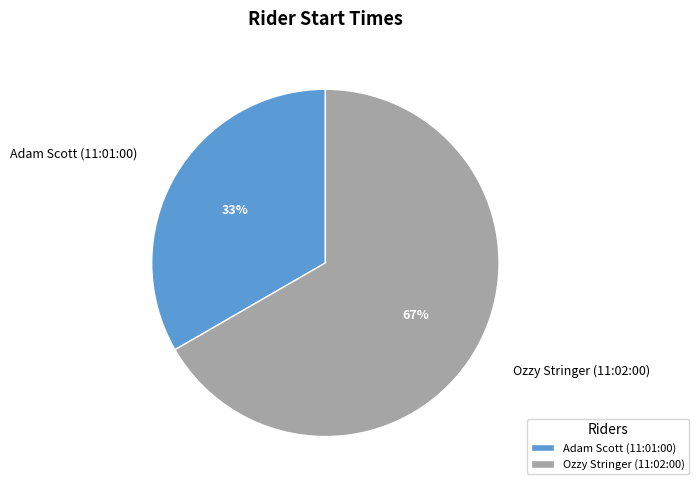

To the nearest percent, what portion does Adam Scott (11:01:00) represent?

33%